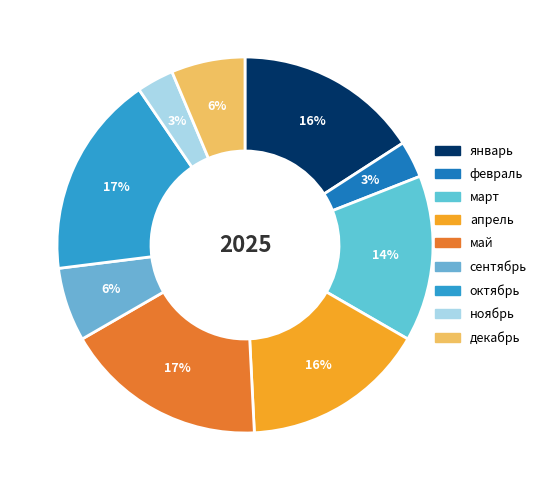

Combined, do март and ноябрь account for over 50%?

No